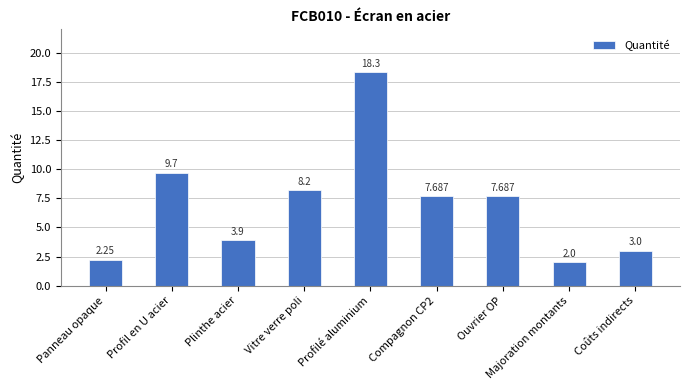

Between Plinthe acier and Coûts indirects, which is larger?

Plinthe acier